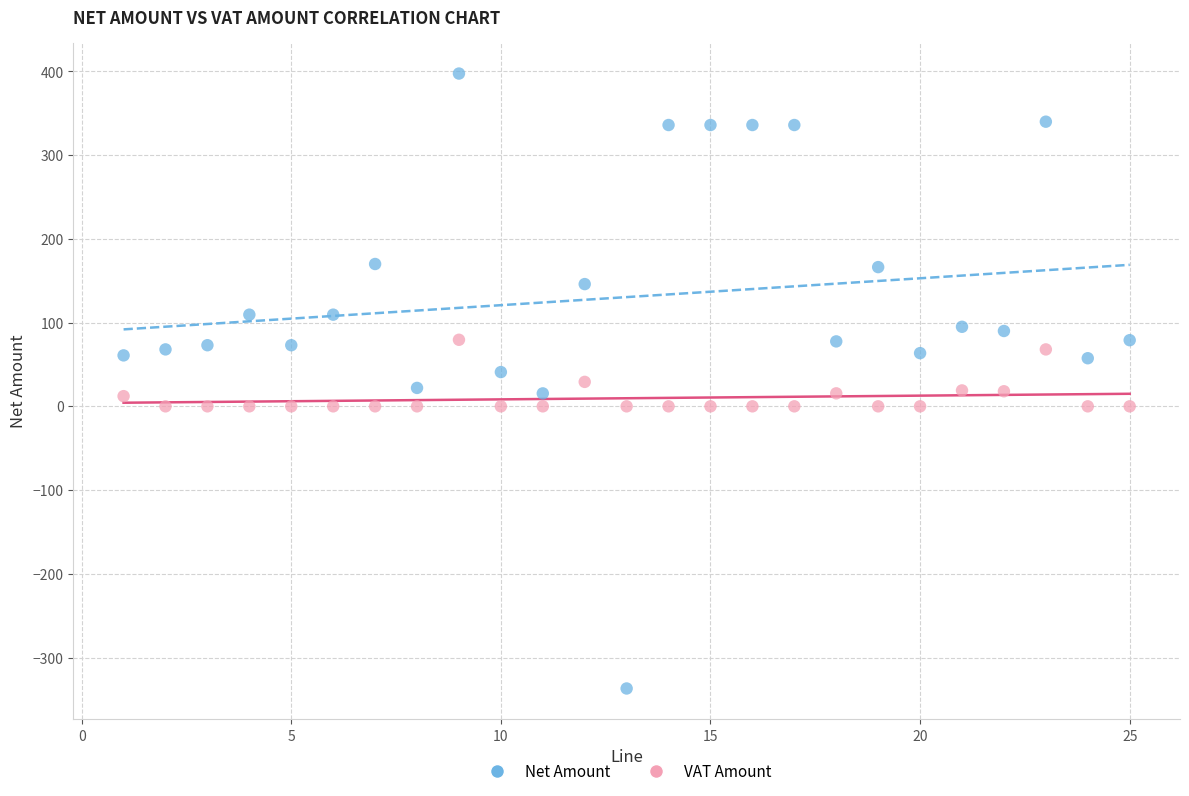

Which series contains the highest Y value?

Net Amount